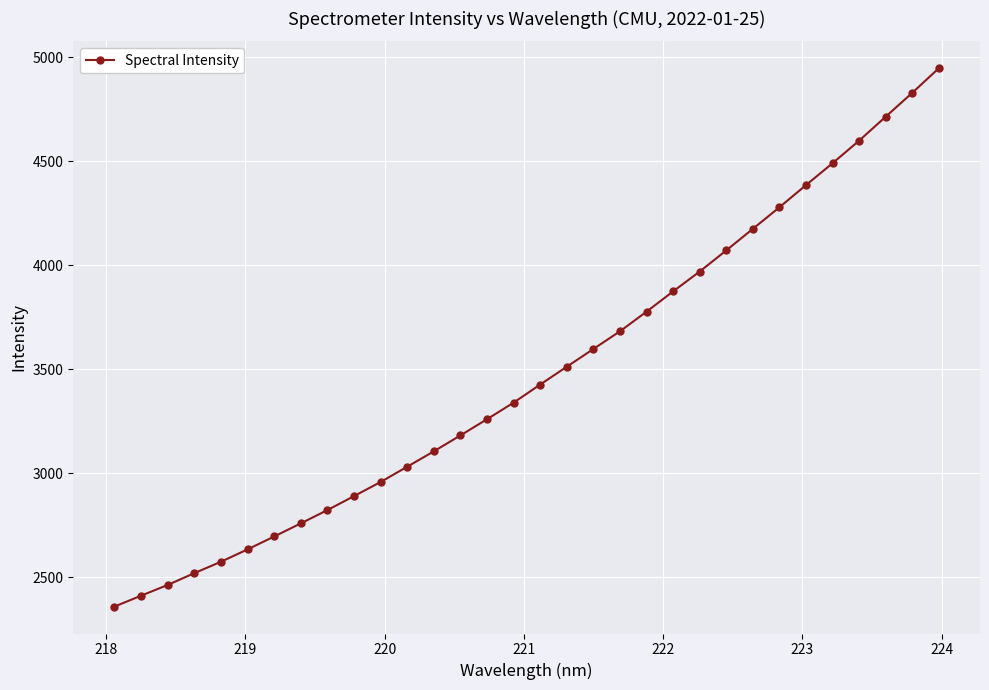

Does the chart have visible grid lines?

Yes